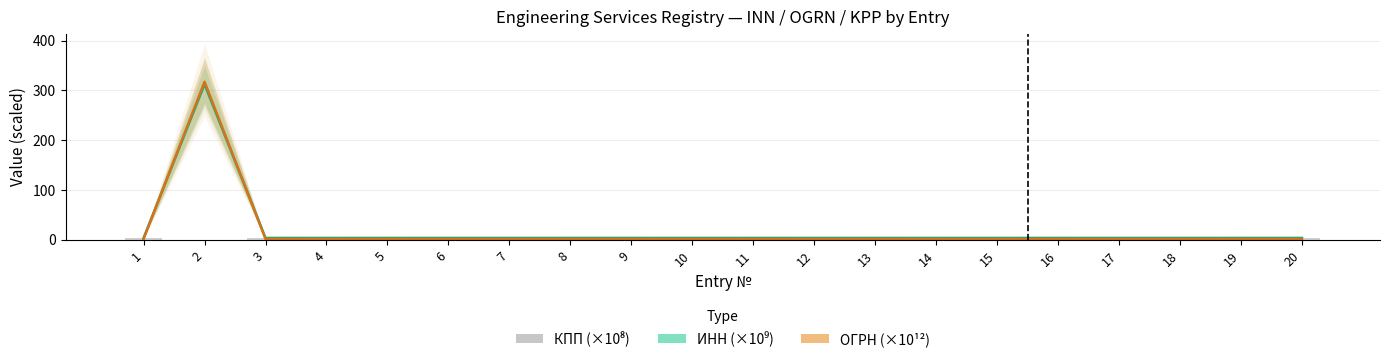

How many groups of bars are there?

20